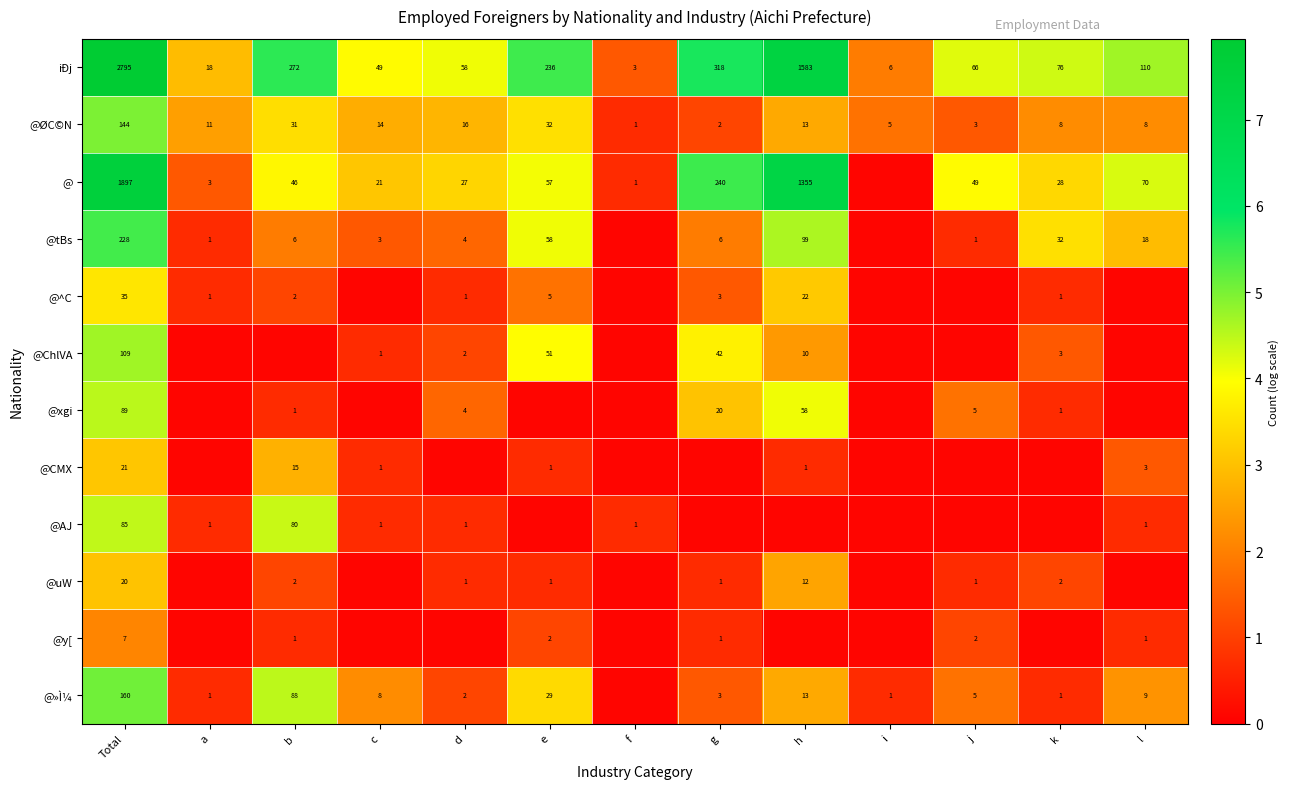

Where is iÐj nearest to the value 1399?

h